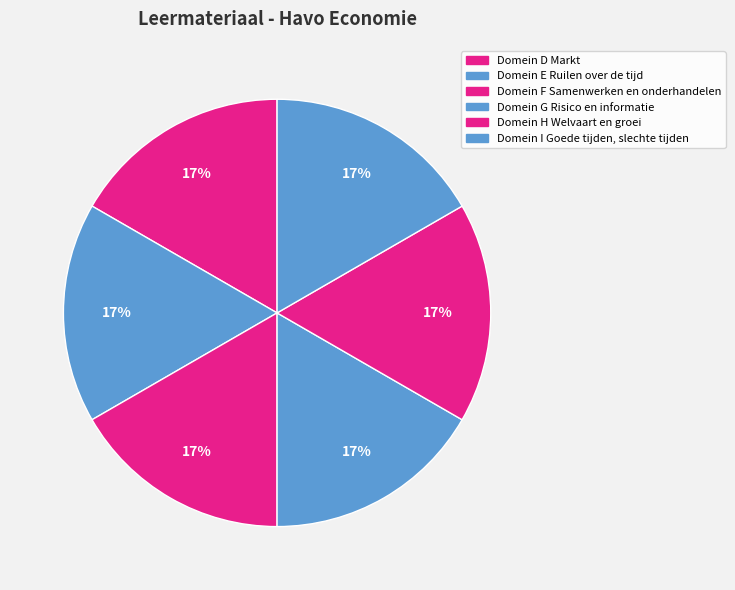

Which slice is the smallest?

Domein D Markt